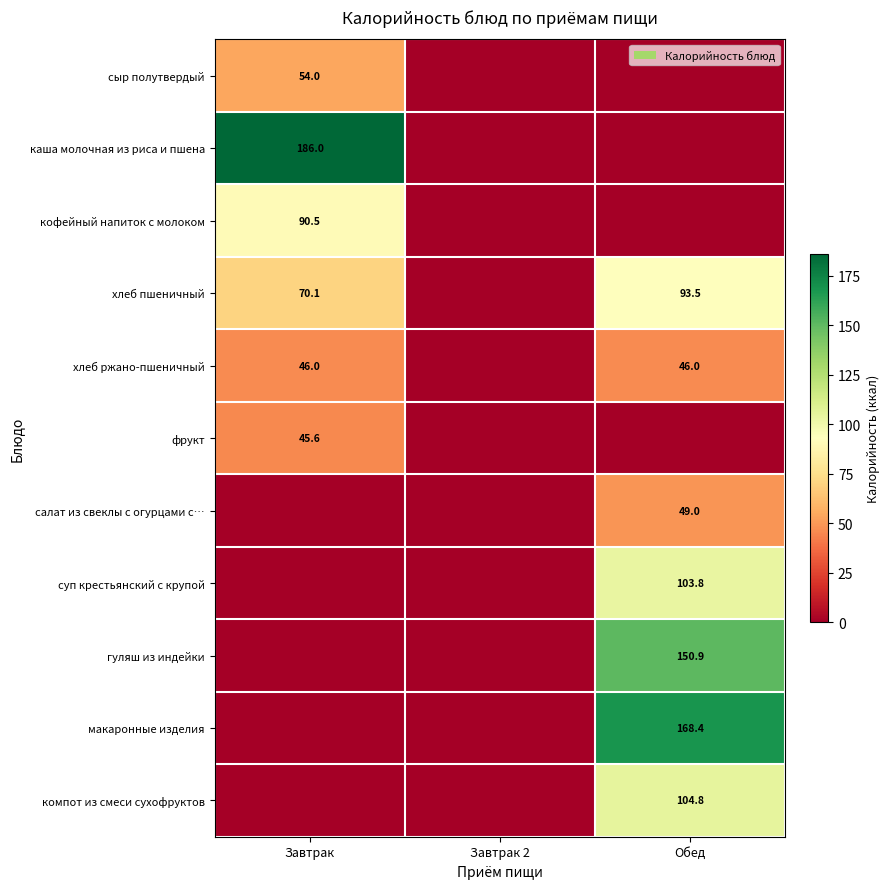

What is the spread (max minus min) of values at Обед?

168.4